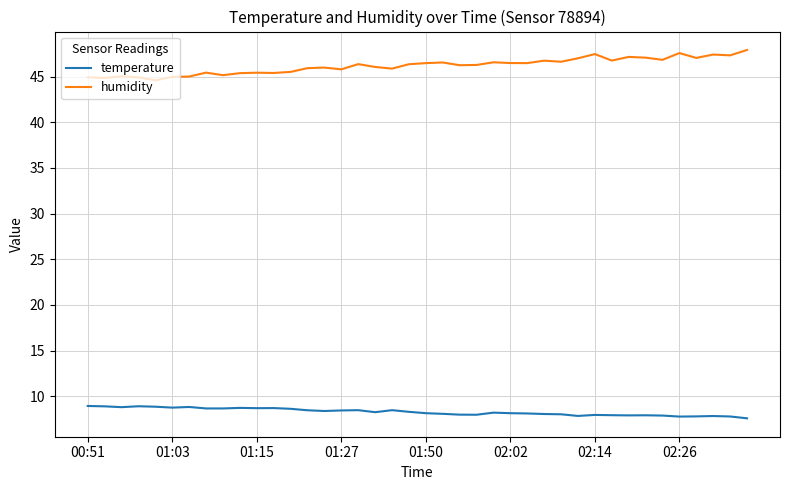

Which series has the largest total across all categories?

humidity